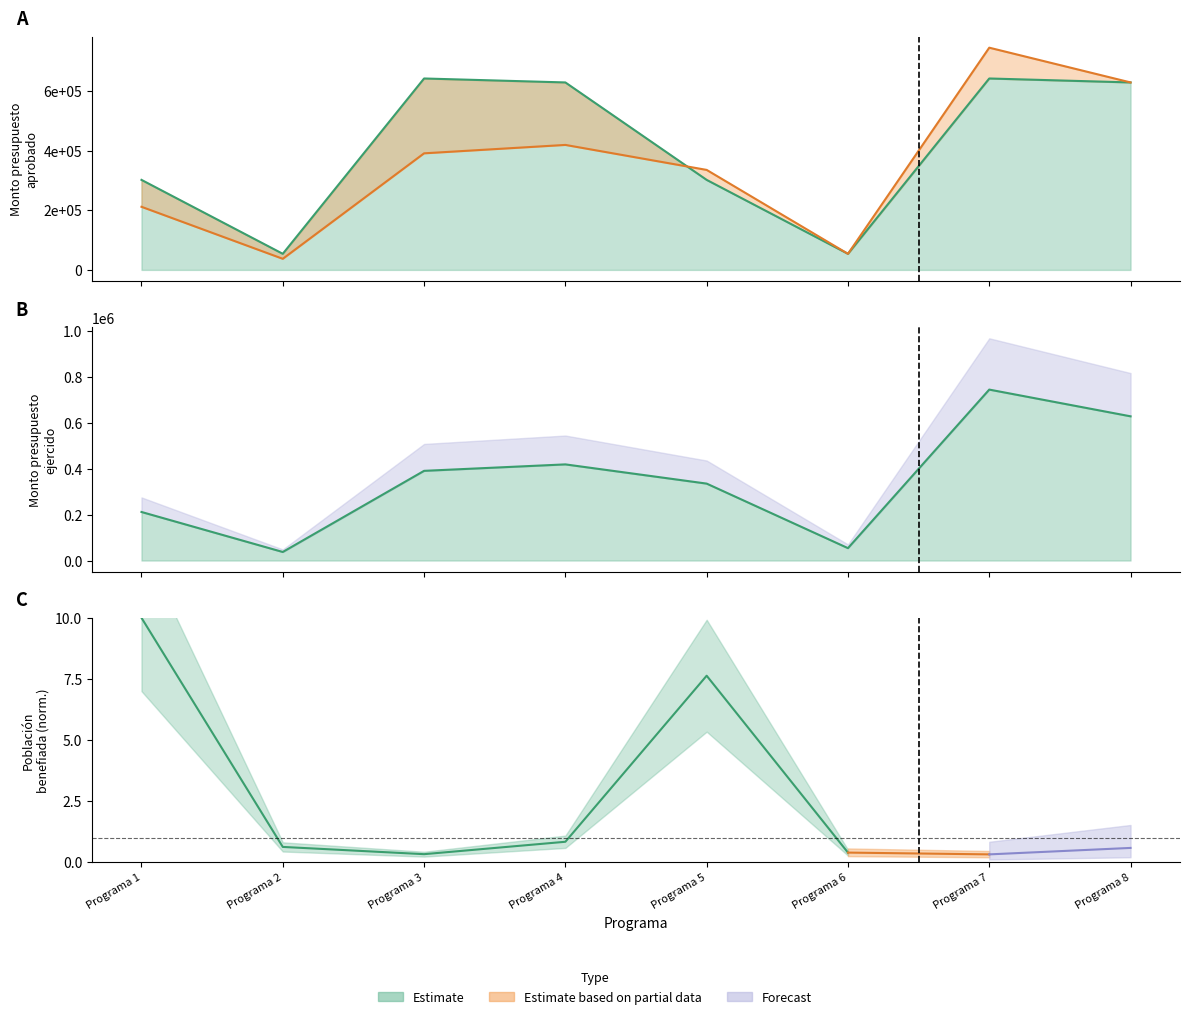

Reading right to left, transcribe all the data shown in this chart.

Presupuesto aprobado: 628944	642200	54000	302000	628944	642200	54000	302000
Presupuesto ejercido: 628944	745535	54000	335469	419296	391125	37240	211739